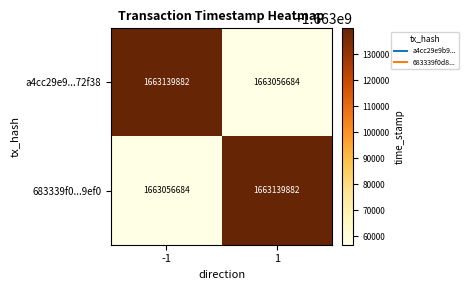

What is the sum of all a4cc29e9...72f38 values?

3326196566